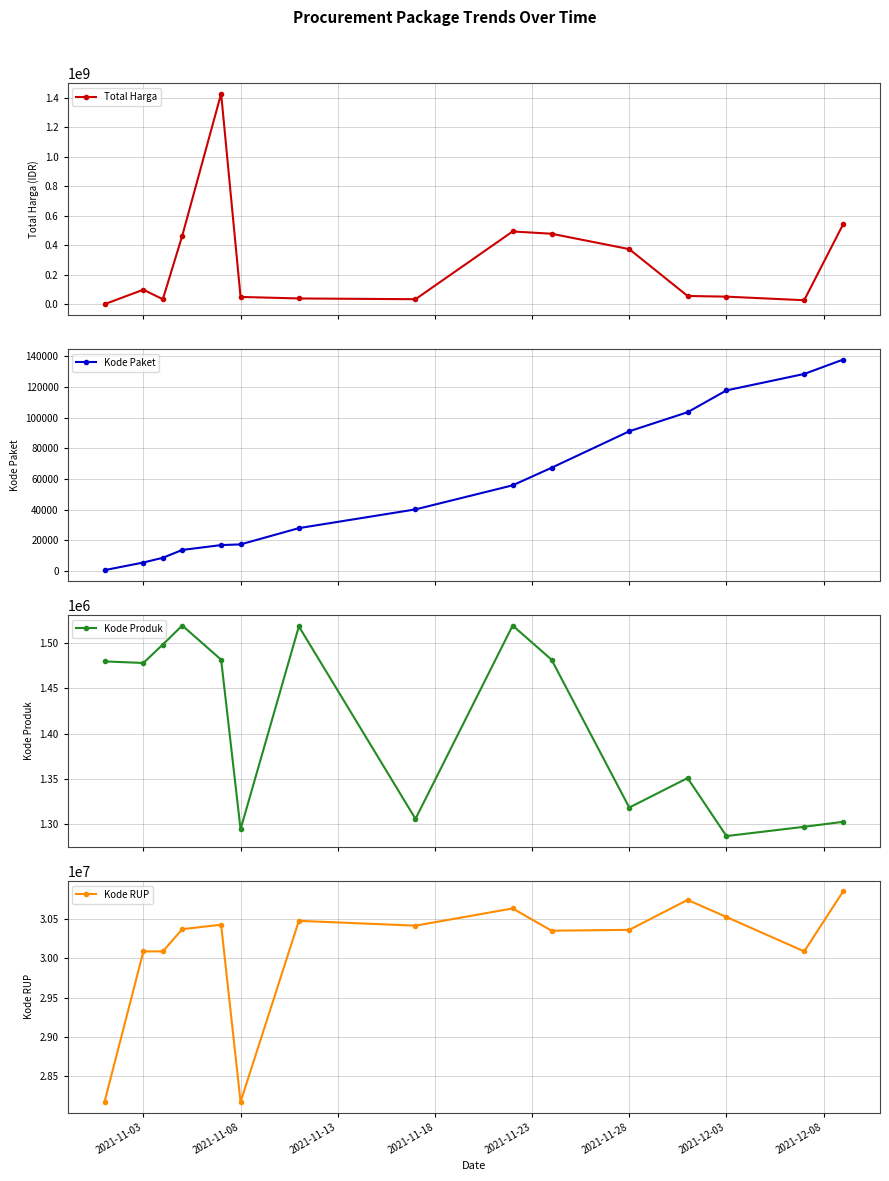

True or false: Total Harga has more than 0 interior local peaks.

True